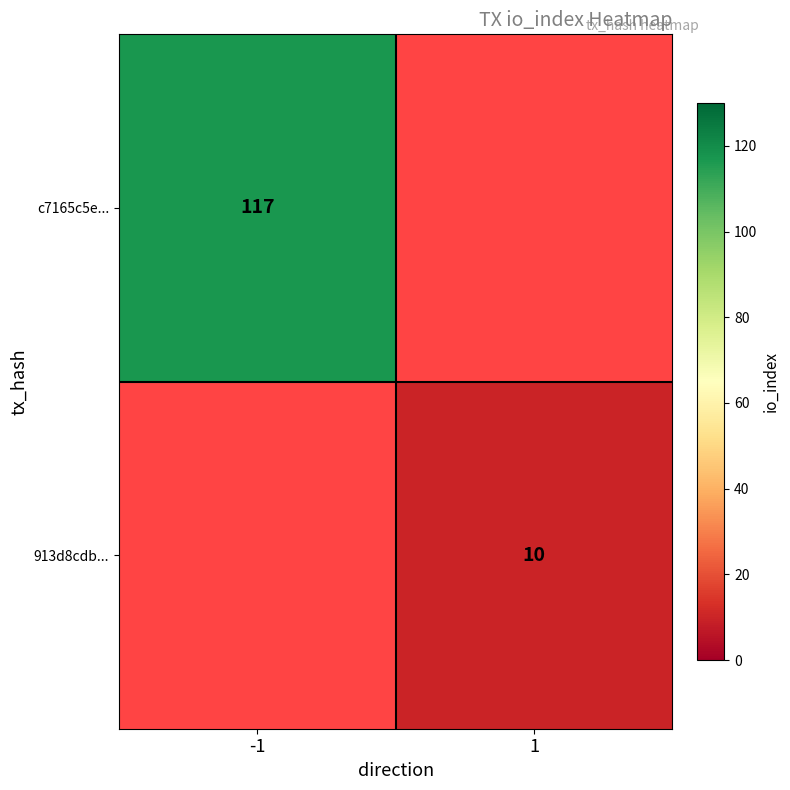

What is the minimum value shown in the chart?

10.0